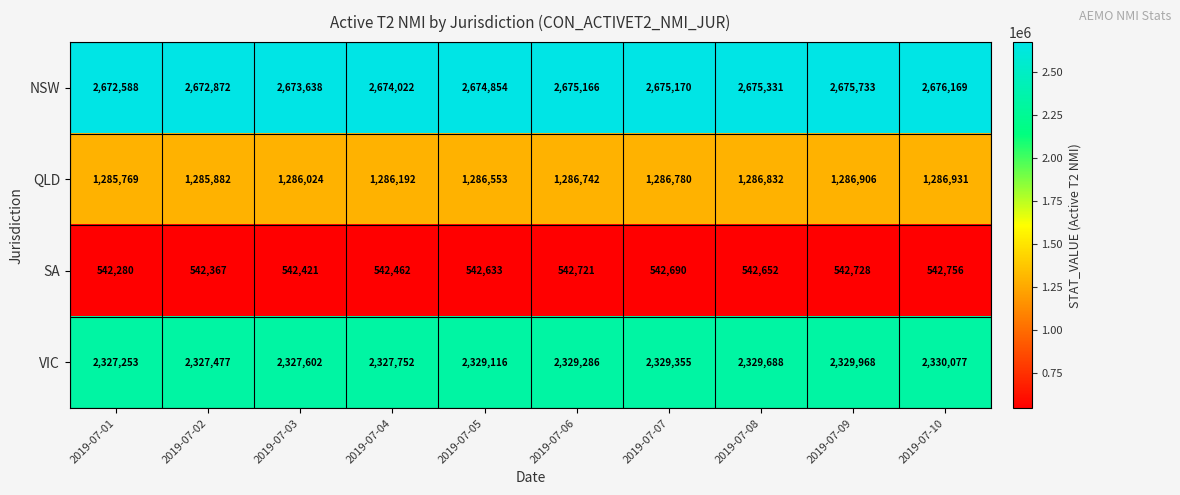

List the series in order of their overall mean, highest first.

NSW, VIC, QLD, SA